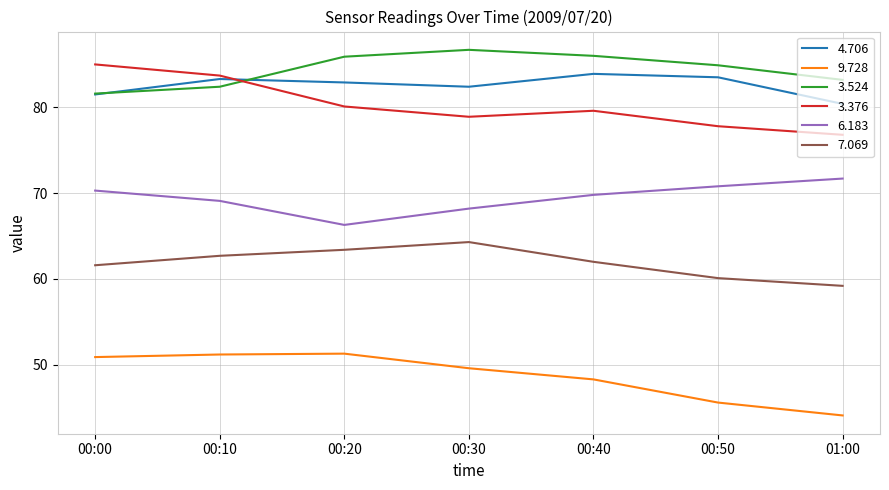

The 6.183 series shows 71.7 at 01:00. True or false?

True